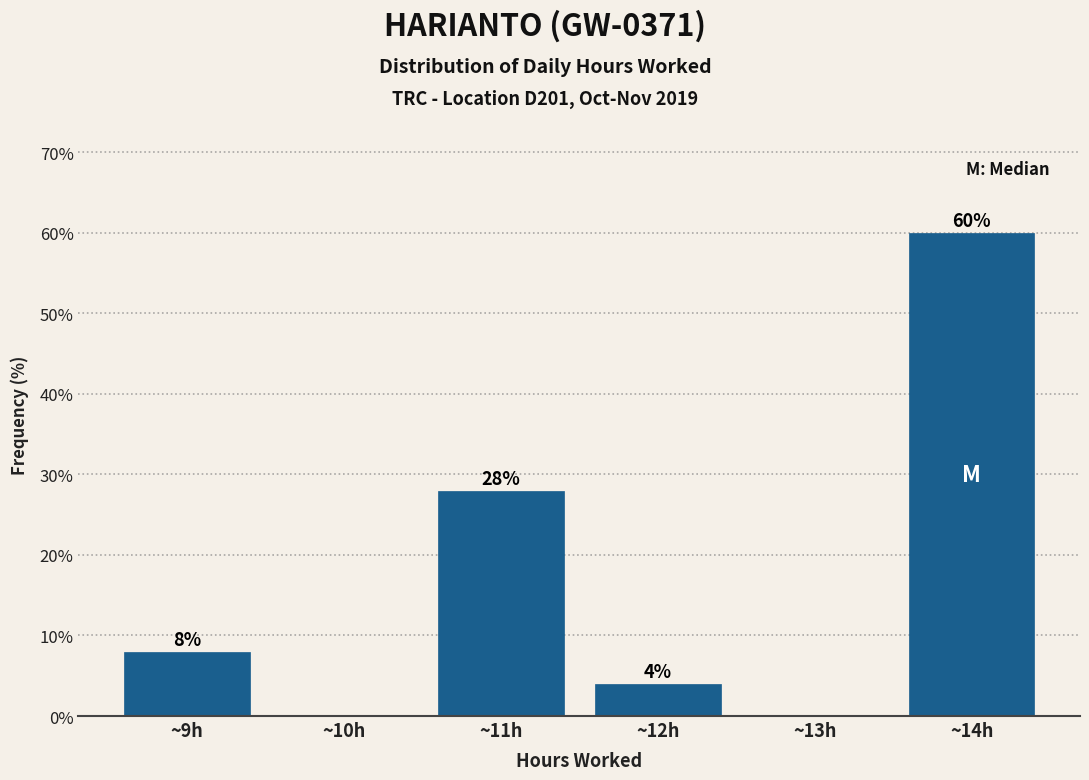

Reading left to right, extract all data points from this chart.

~9h=8.0	~10h=0.0	~11h=28.0	~12h=4.0	~13h=0.0	~14h=60.0